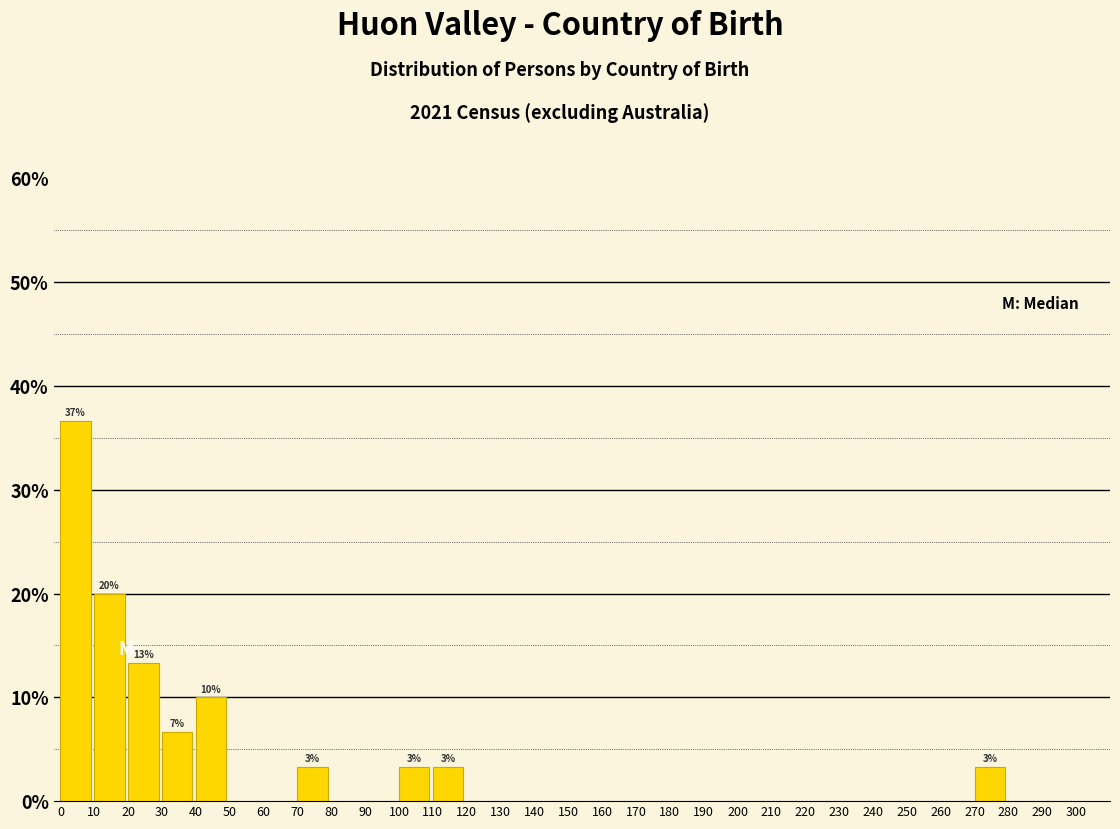

Which range on the x-axis has the tallest bar?

0 to 10